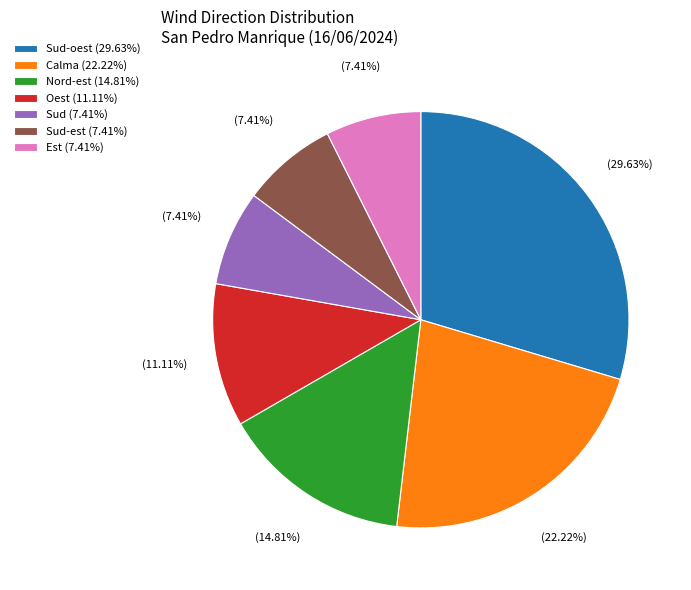

Is the sum of Sud-oest (29.63%) and Calma (22.22%) greater than half?

Yes